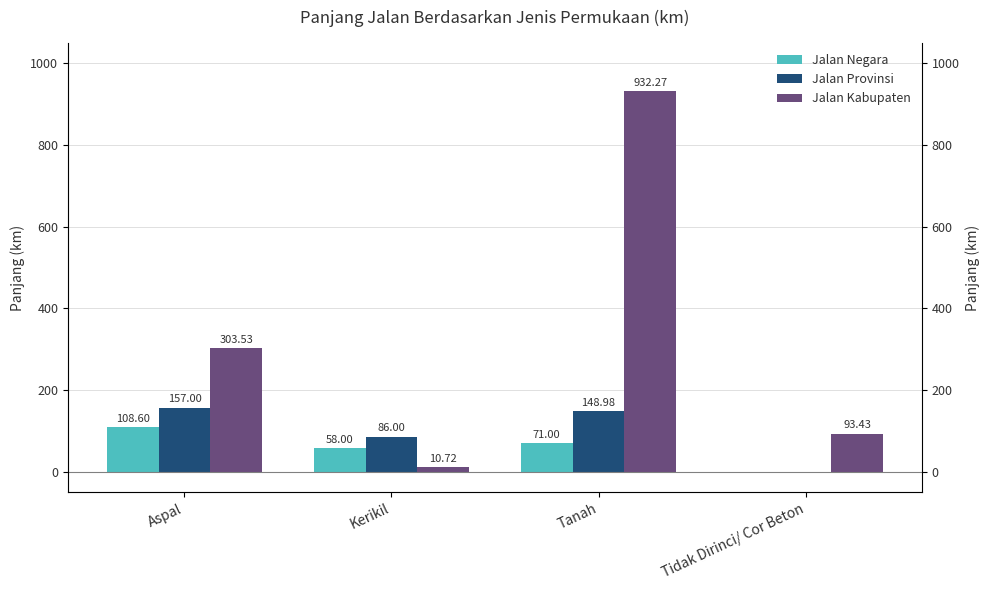

How many data points does each series have?

4